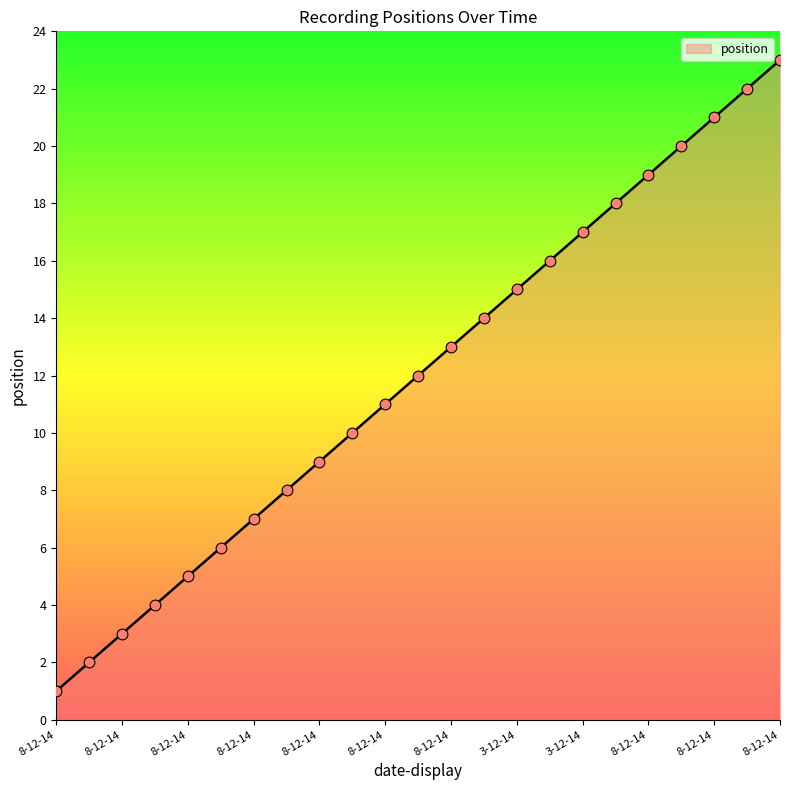

What is the difference between the maximum and minimum values?

22